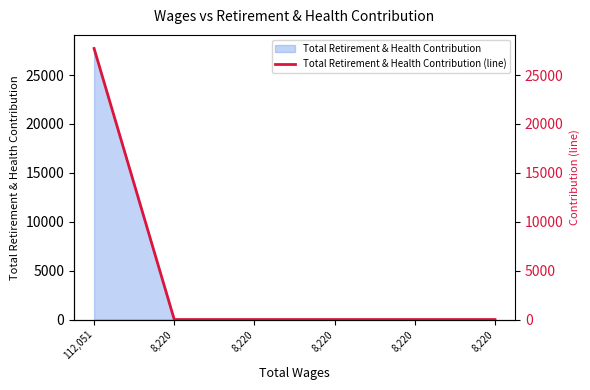

Rank the categories by value from lowest to highest.

8,220, 8,220, 8,220, 8,220, 8,220, 112,051